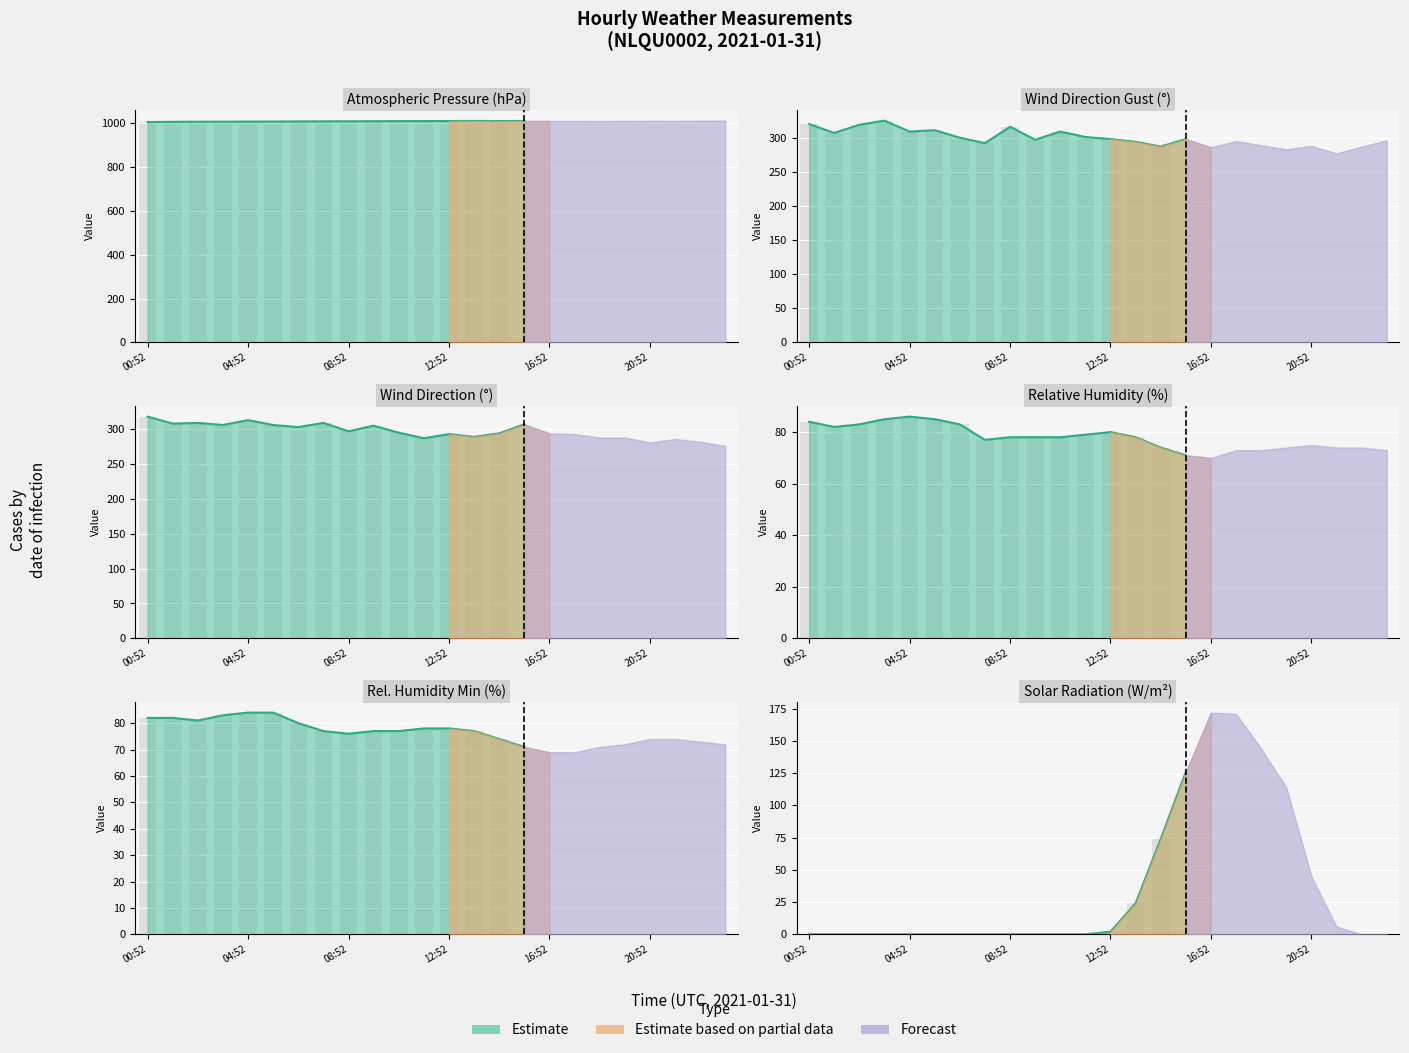

What is the average value of the REL_HUMIDITY_MIN series?

76.5